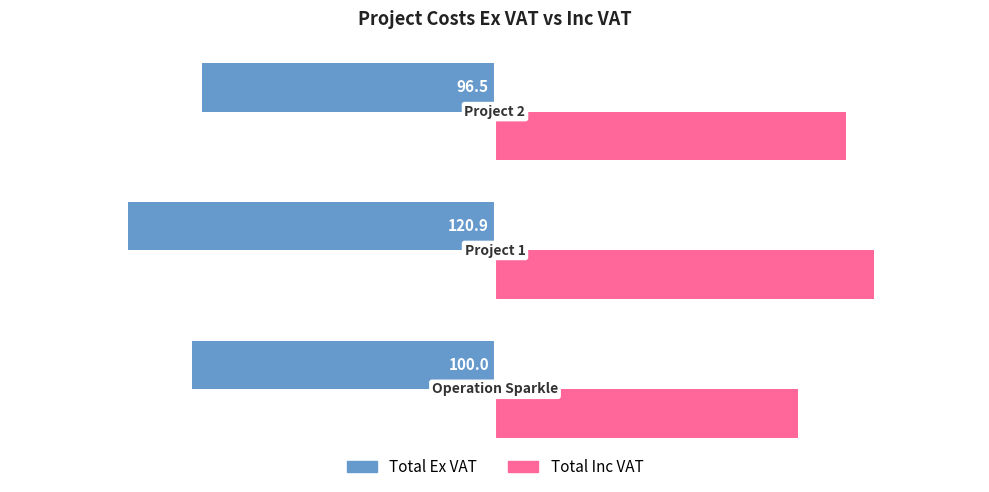

What is the minimum value for Total Ex VAT?

-120.9